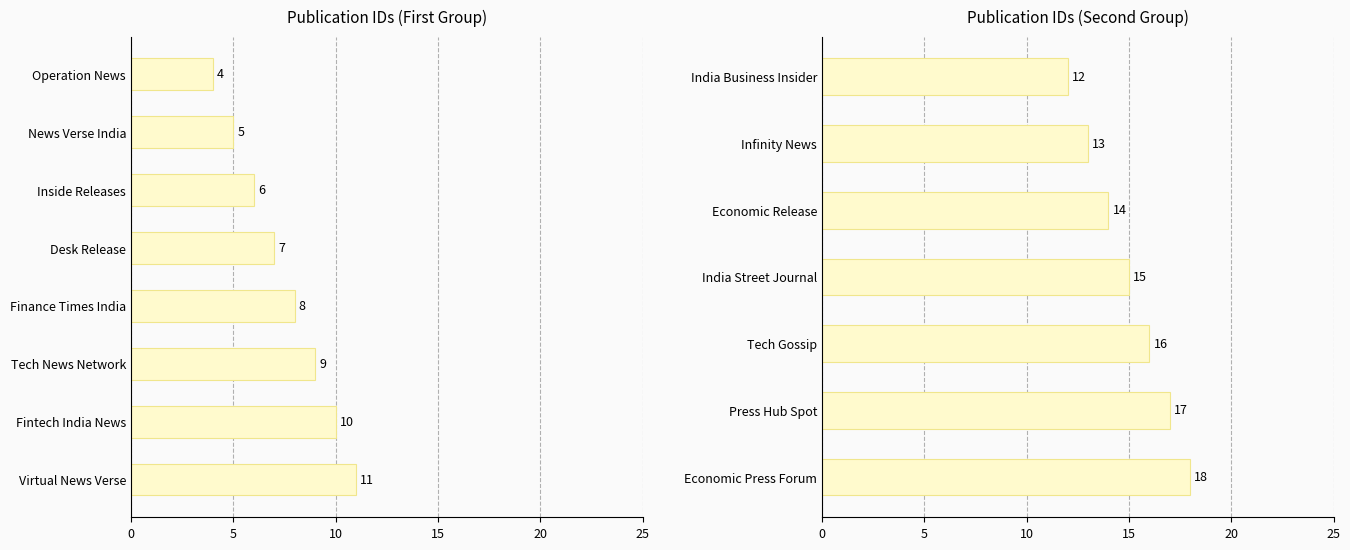

Count the values in the range 13 to 17.

5